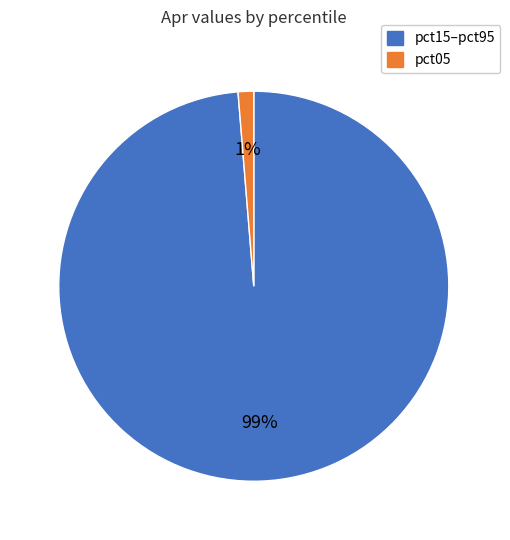

Count the number of slices in the pie.

2